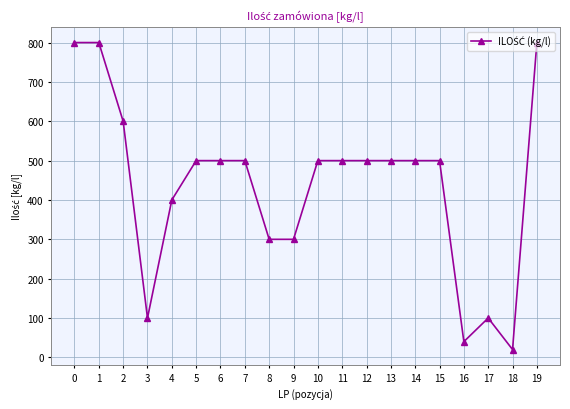

Where is the data nearest to the value 410?

4